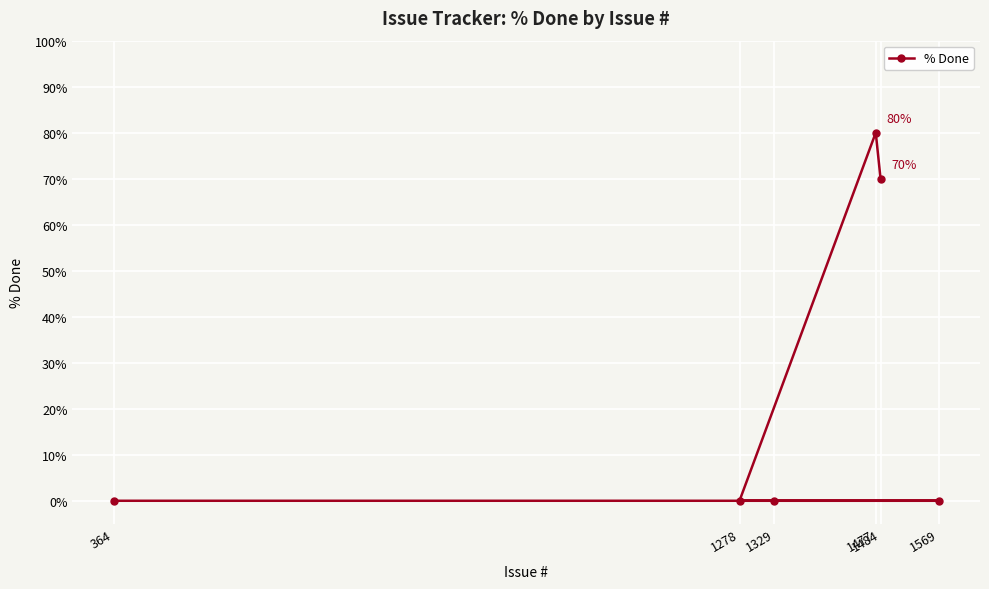

Does the chart display data point markers on the line(s)?

Yes